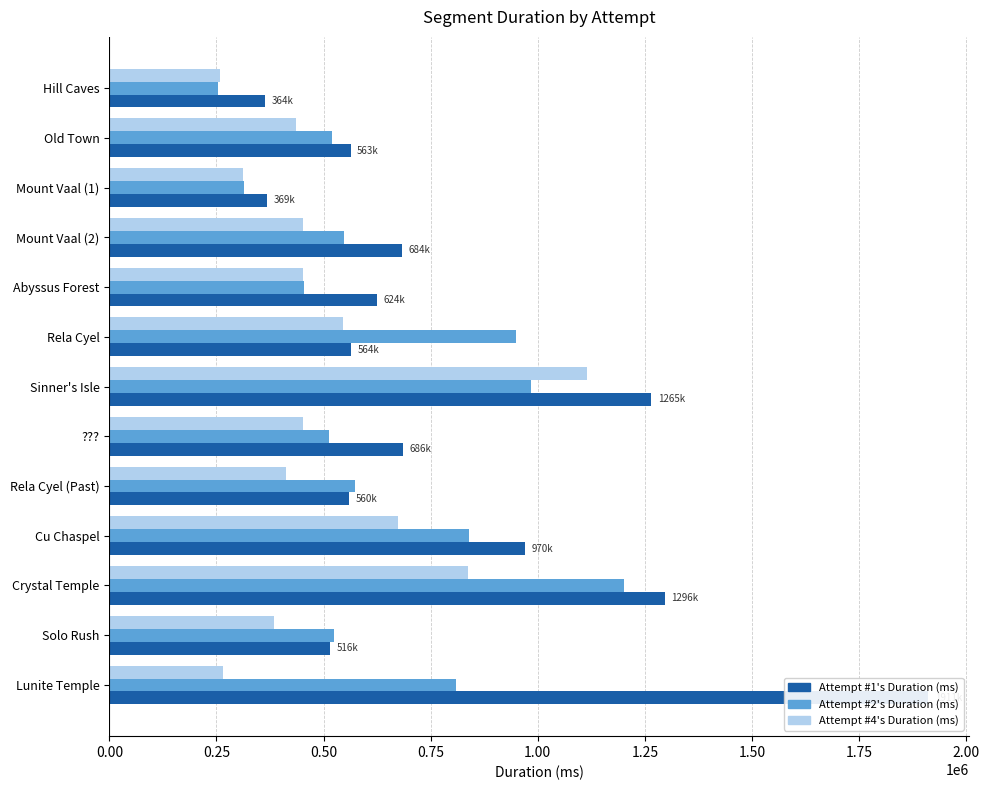

What are all the series names shown in the legend?

Attempt #1's Duration (ms), Attempt #2's Duration (ms), Attempt #4's Duration (ms)